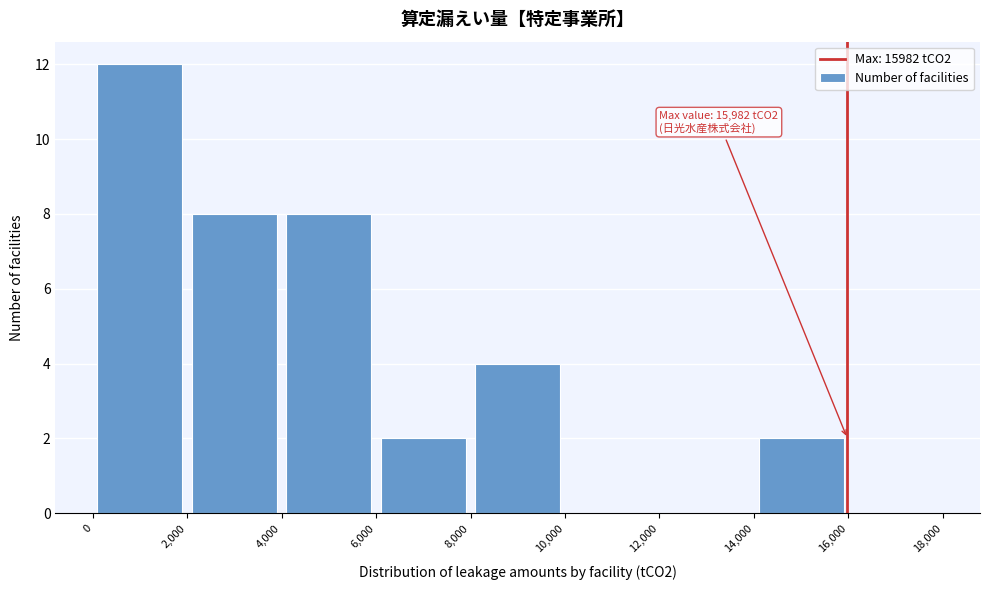

Which range on the x-axis has the tallest bar?

0 to 2,000